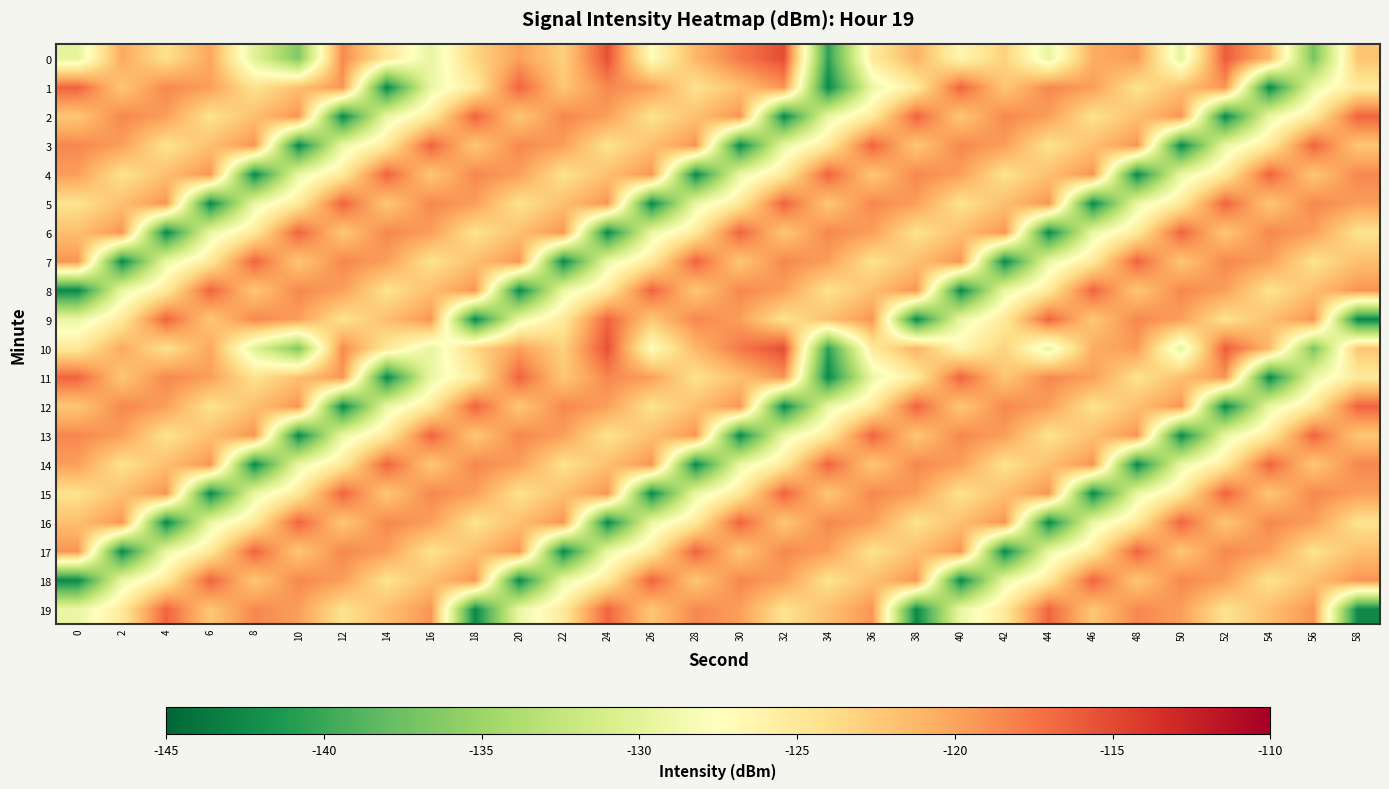

What is the smallest value displayed?

-142.6